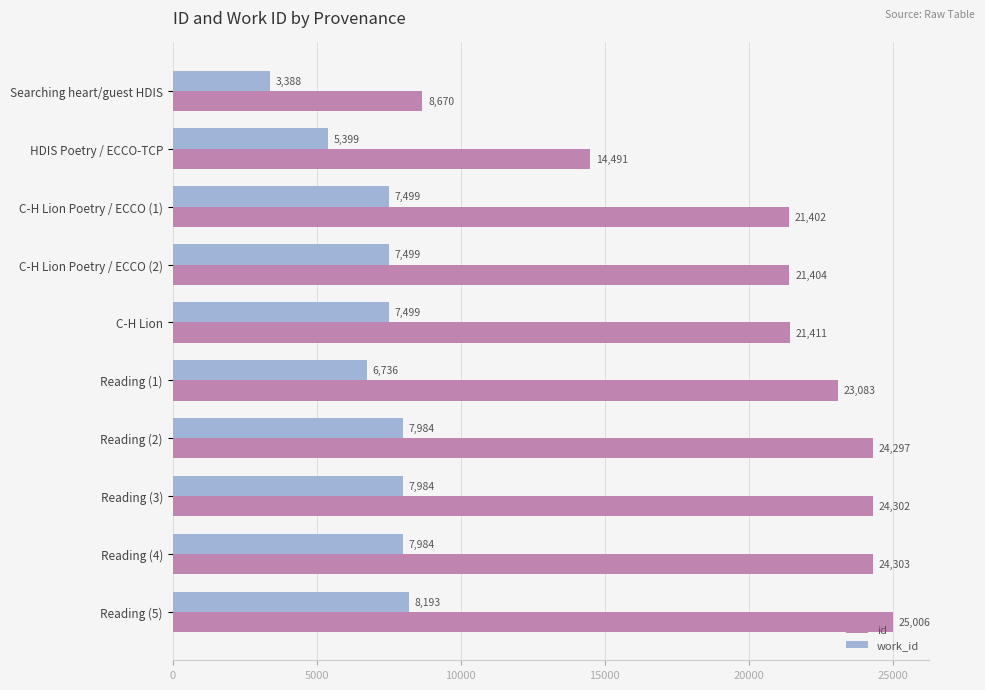

What is the difference between the maximum and second lowest values in the work_id series?

2794